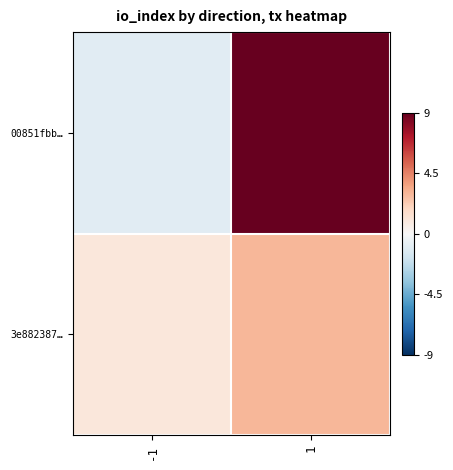

How many series are shown in this chart?

2